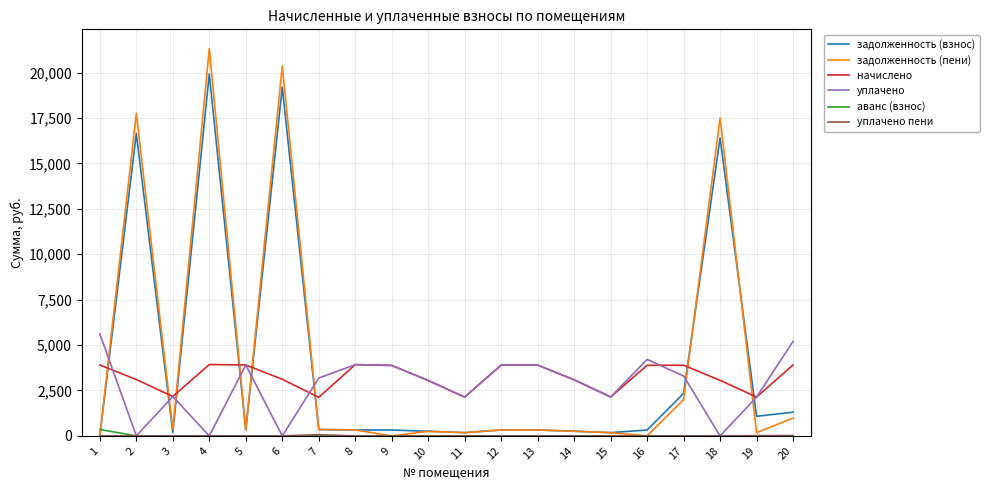

The value of аванс (взнос) at 15 is 0.0. True or false?

True